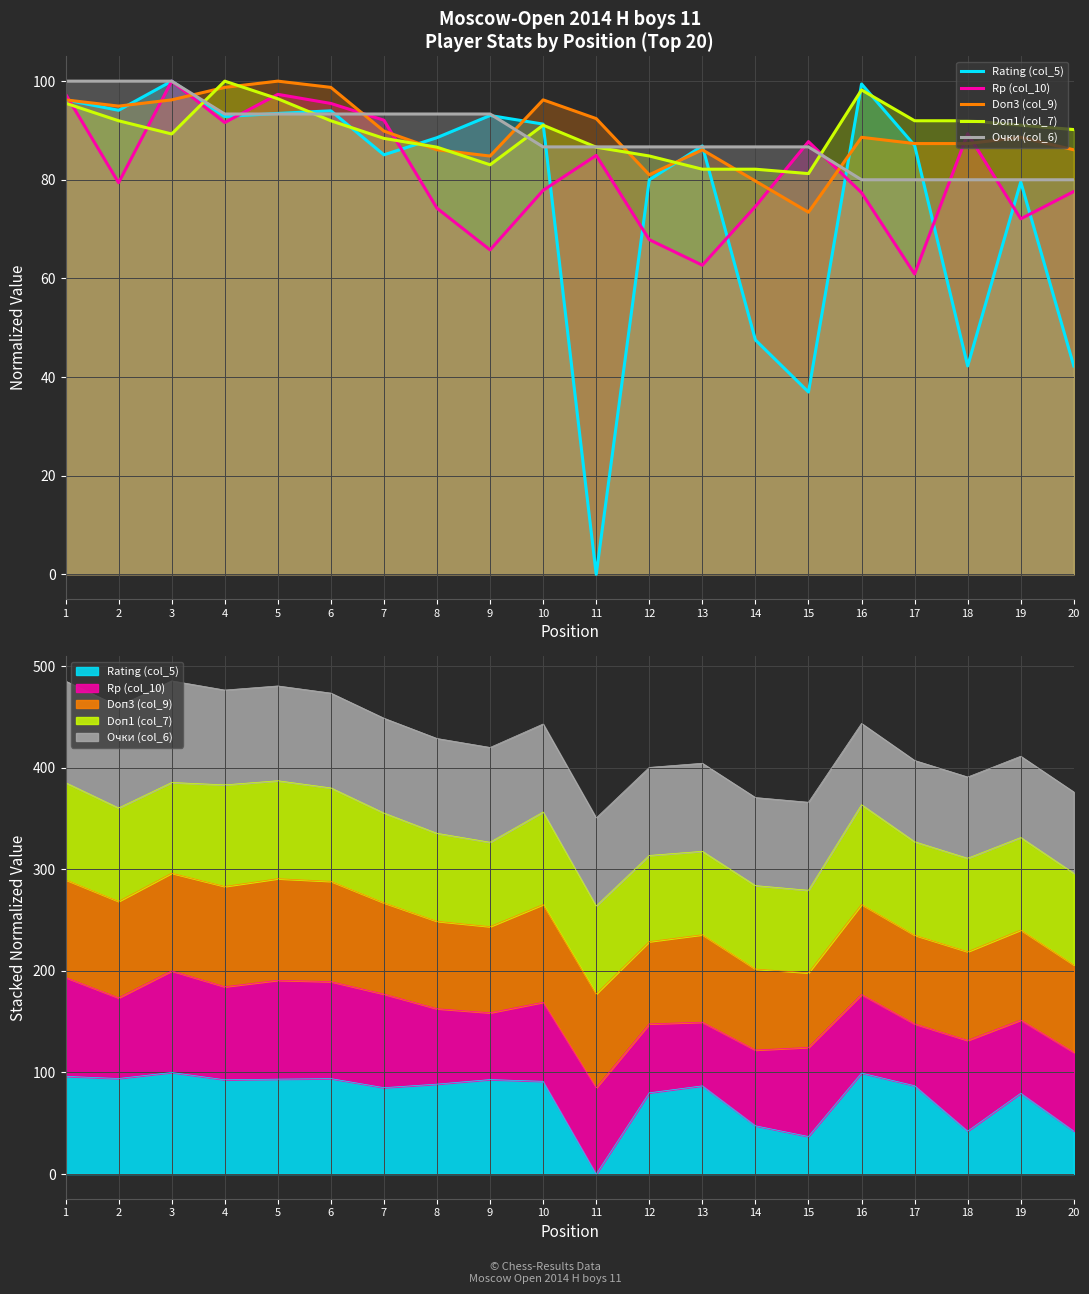

At how many categories does at least one series exceed 83?

20